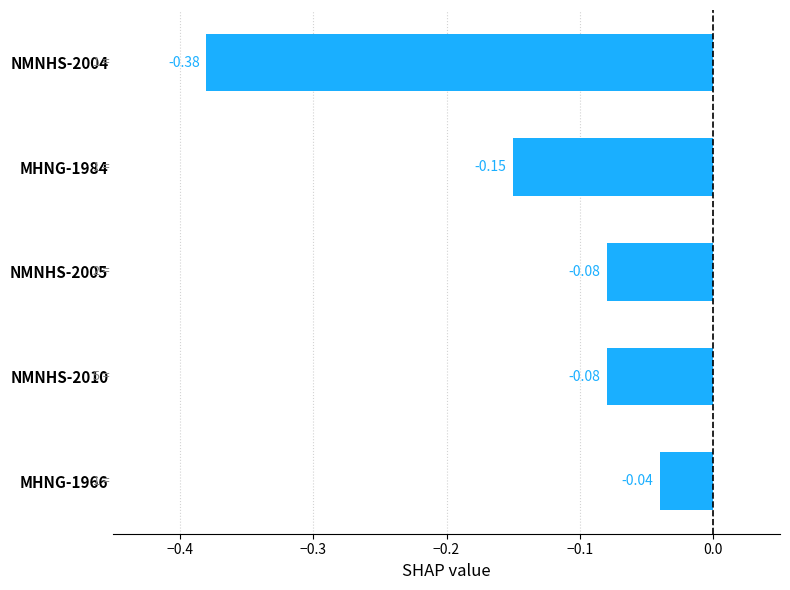

What is the difference between the maximum and minimum values?

0.3